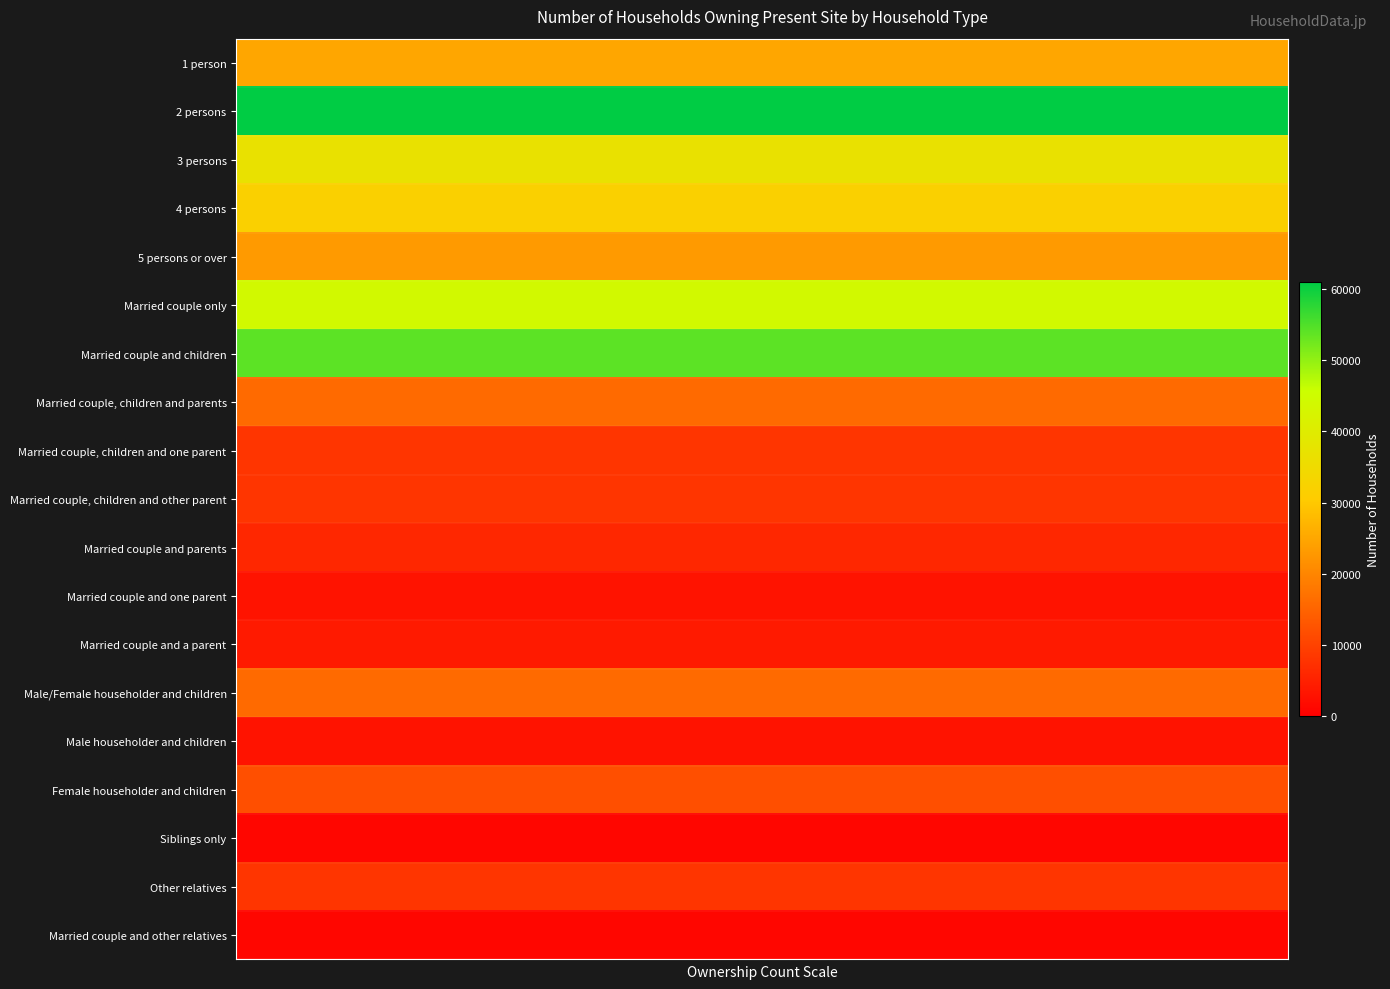

What is the minimum value shown in the chart?

1000